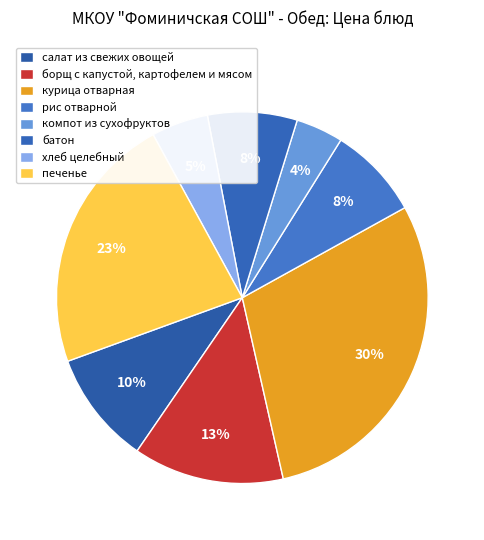

Count the number of slices in the pie.

8